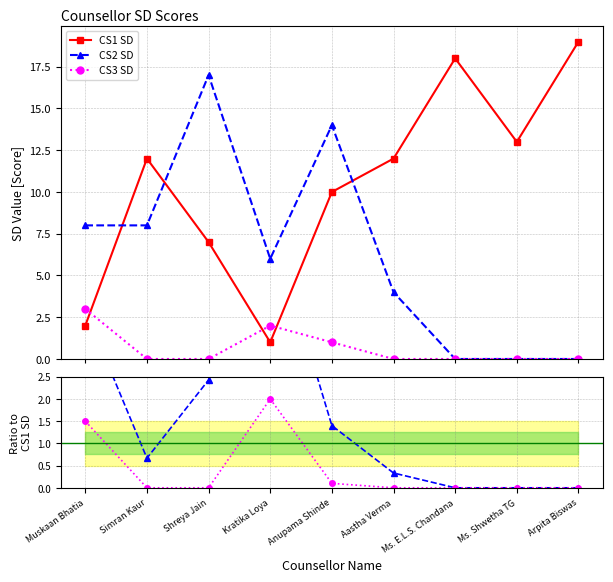

What is the label of the 3rd point from the left?

Shreya Jain